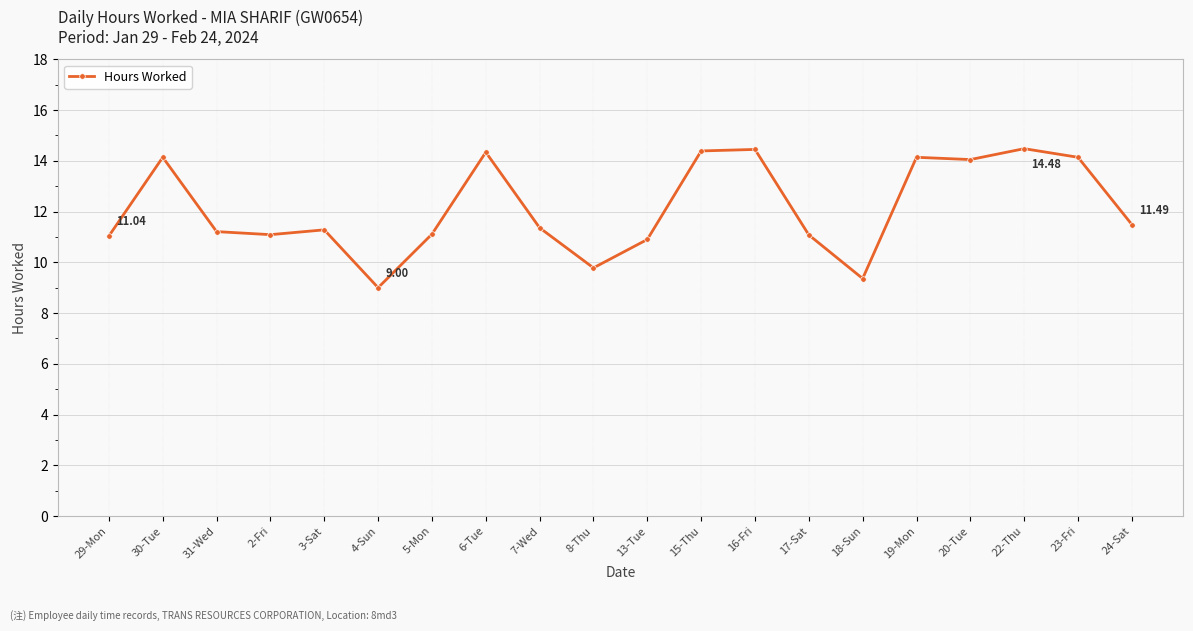

What is the difference between the values at 24-Sat and 2-Fri?

0.4